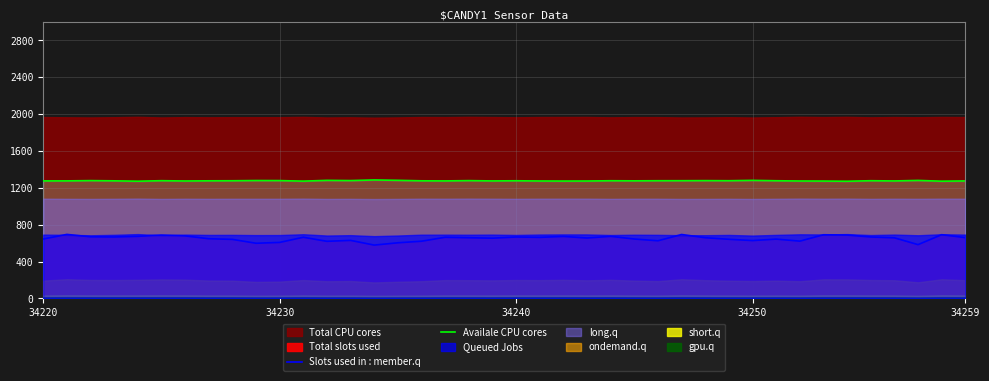

True or false: Slots used in : member.q and Availale CPU cores cross at least once.

False